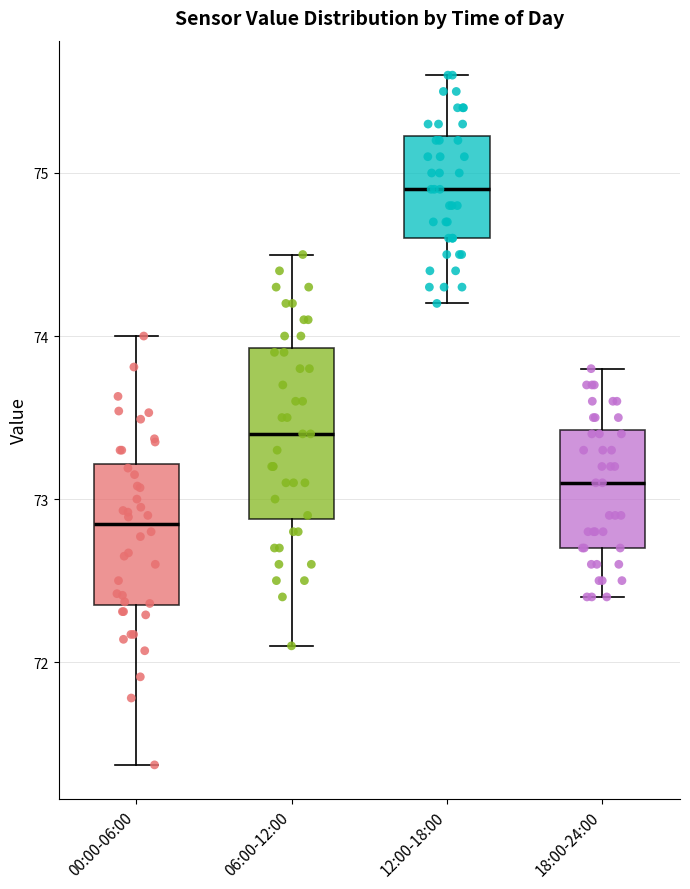

Where is the lower edge of the box for 12:00-18:00 on the y-axis? The values are not printed on the chart, so give them approximately, as read against the axis.

74.6